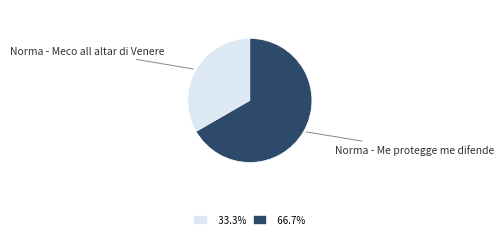

Is there any slice that represents more than half of the pie?

Yes